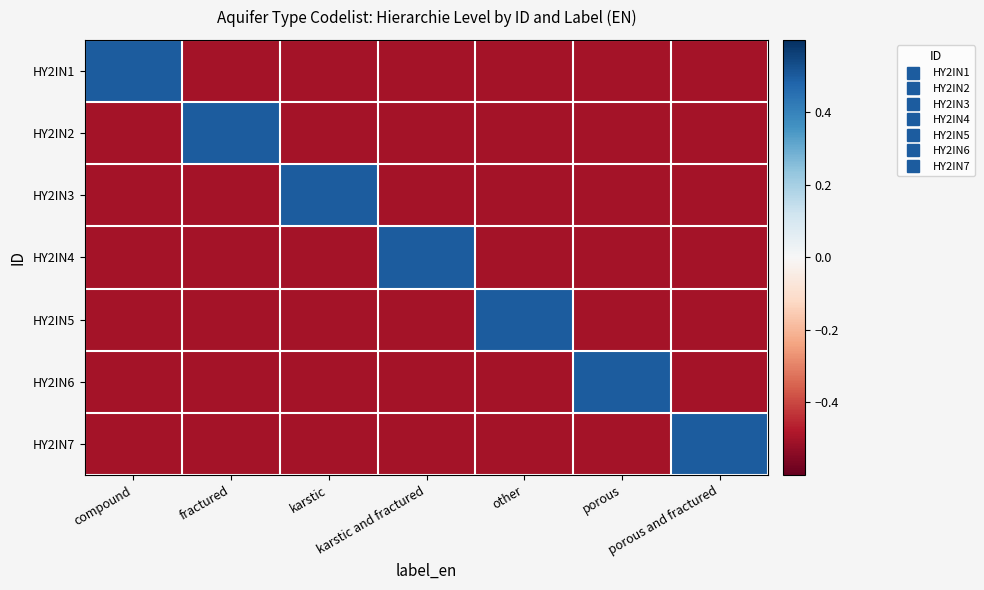

Which category has the lowest value across all series?

fractured